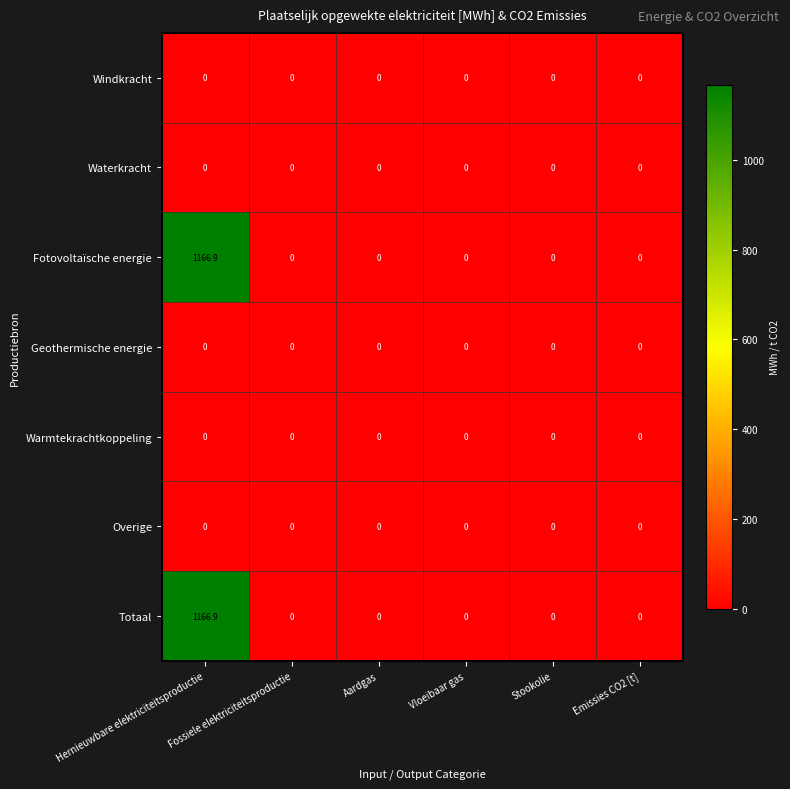

What is the sum of all Fotovoltaïsche energie values?

1166.9